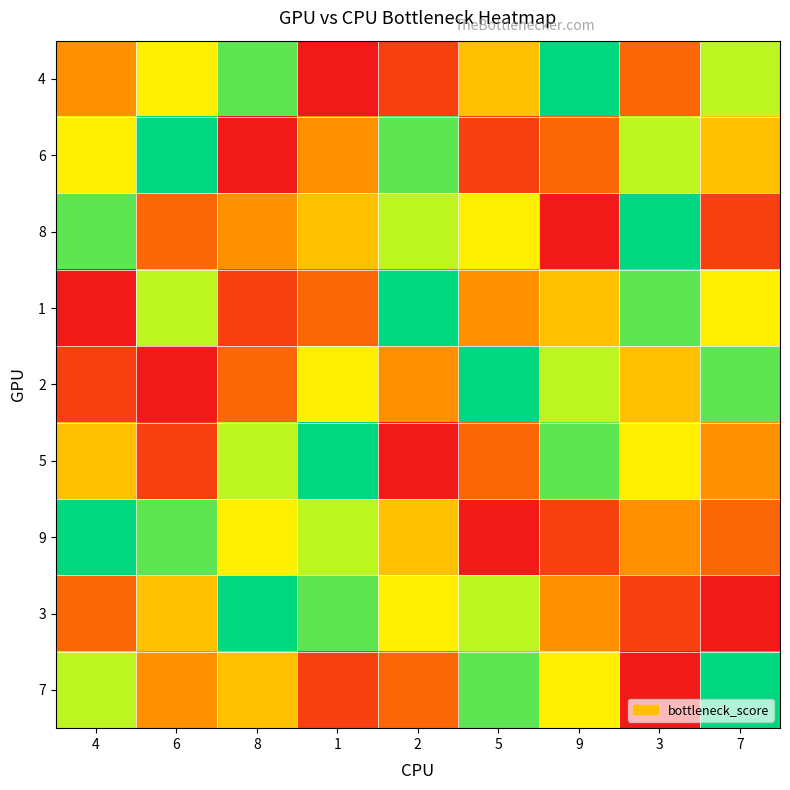

Reading right to left, extract all data points from this chart.

4: 7=7	3=3	9=9	5=5	2=2	1=1	8=8	6=6	4=4
6: 7=5	3=7	9=3	5=2	2=8	1=4	8=1	6=9	4=6
8: 7=2	3=9	9=1	5=6	2=7	1=5	8=4	6=3	4=8
1: 7=6	3=8	9=5	5=4	2=9	1=3	8=2	6=7	4=1
2: 7=8	3=5	9=7	5=9	2=4	1=6	8=3	6=1	4=2
5: 7=4	3=6	9=8	5=3	2=1	1=9	8=7	6=2	4=5
9: 7=3	3=4	9=2	5=1	2=5	1=7	8=6	6=8	4=9
3: 7=1	3=2	9=4	5=7	2=6	1=8	8=9	6=5	4=3
7: 7=9	3=1	9=6	5=8	2=3	1=2	8=5	6=4	4=7